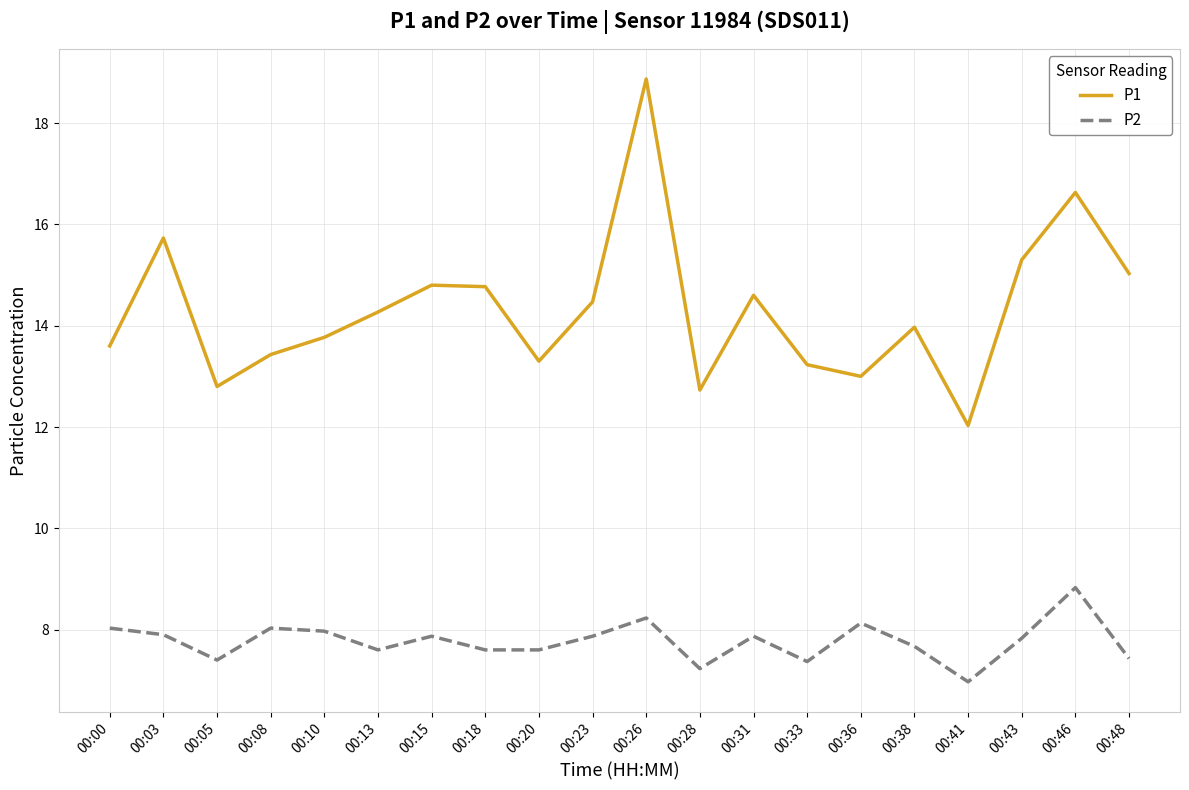

Between 00:18 and 00:41, which series saw the biggest shift?

P1